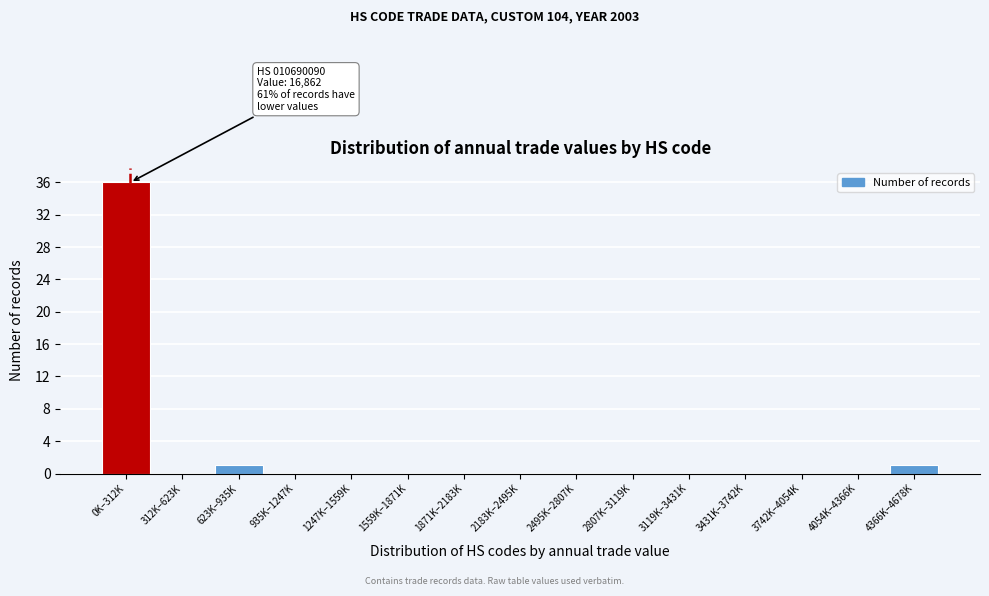

Reading right to left, list all the values displayed in this chart.

4366K–4678K=1	4054K–4366K=0	3742K–4054K=0	3431K–3742K=0	3119K–3431K=0	2807K–3119K=0	2495K–2807K=0	2183K–2495K=0	1871K–2183K=0	1559K–1871K=0	1247K–1559K=0	935K–1247K=0	623K–935K=1	312K–623K=0	0K–312K=36